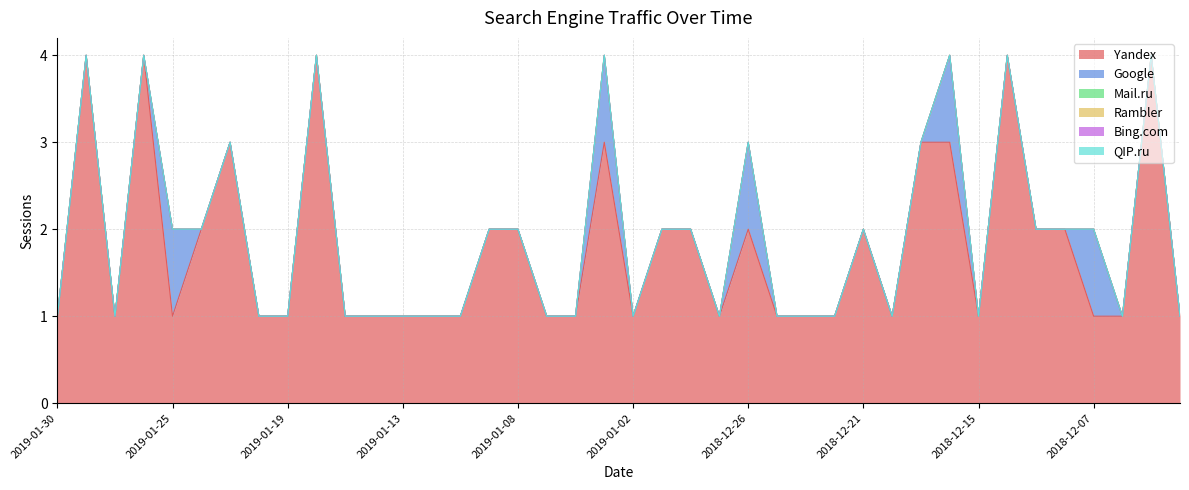

True or false: QIP.ru and Bing.com cross at least once.

False